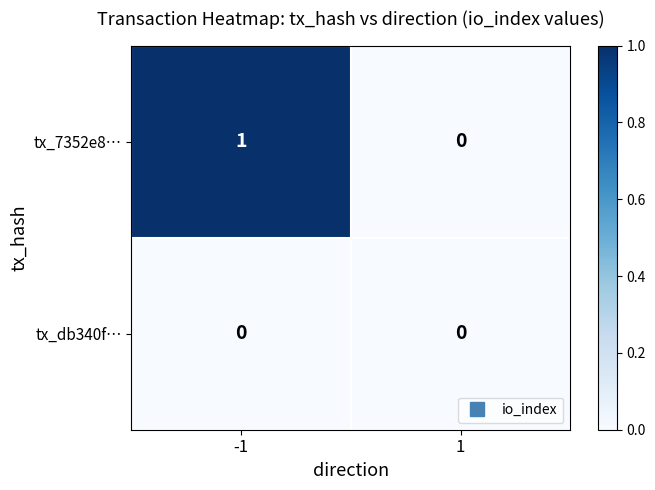

List the series in order of their peak value, lowest first.

tx_db340f…, tx_7352e8…